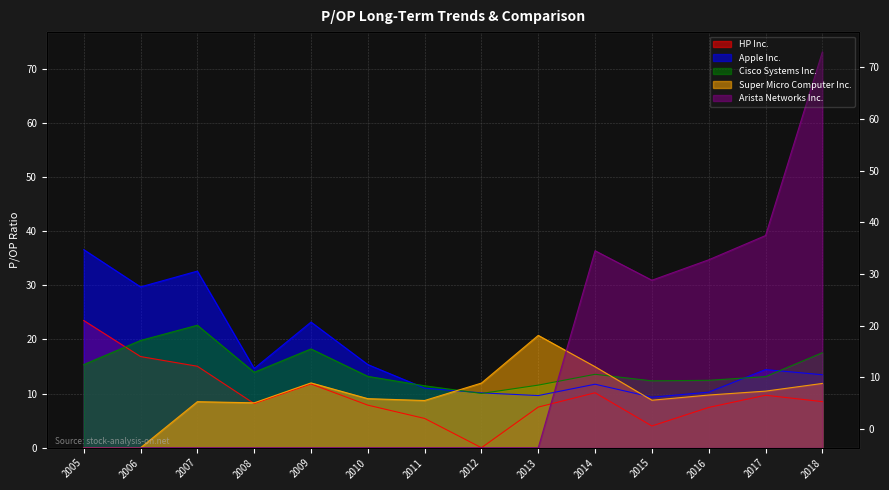

What is the total value across all series at 2007?

78.8